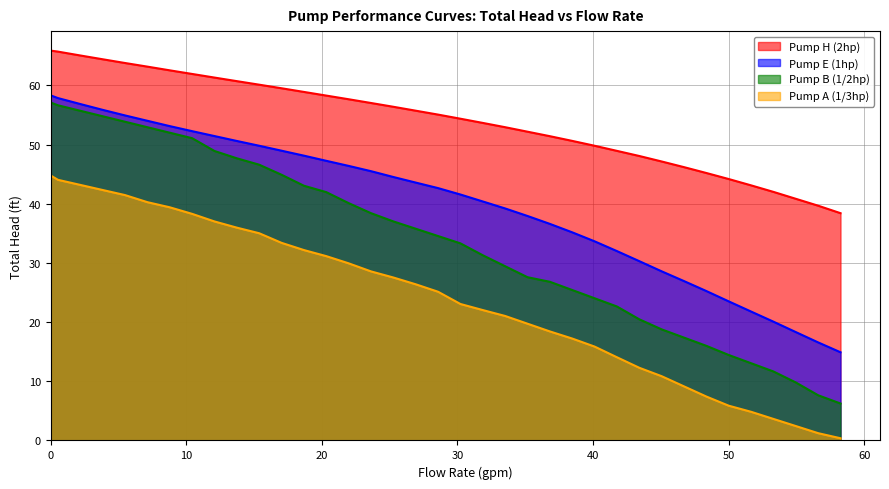

Rank the series by their maximum value, from lowest to highest.

Pump A (1/3hp), Pump B (1/2hp), Pump E (1hp), Pump H (2hp)